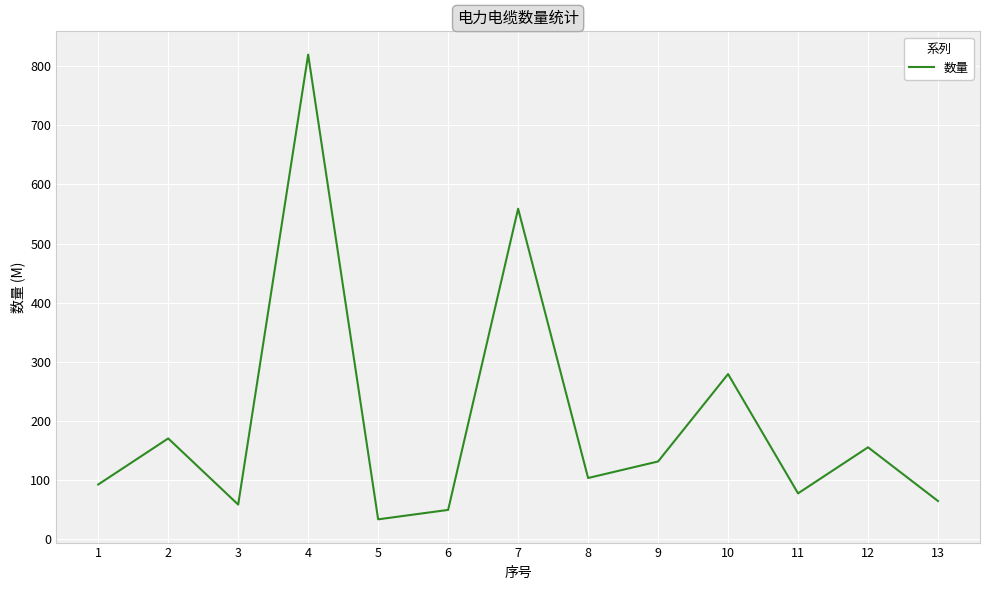

What is the smallest value displayed?

33